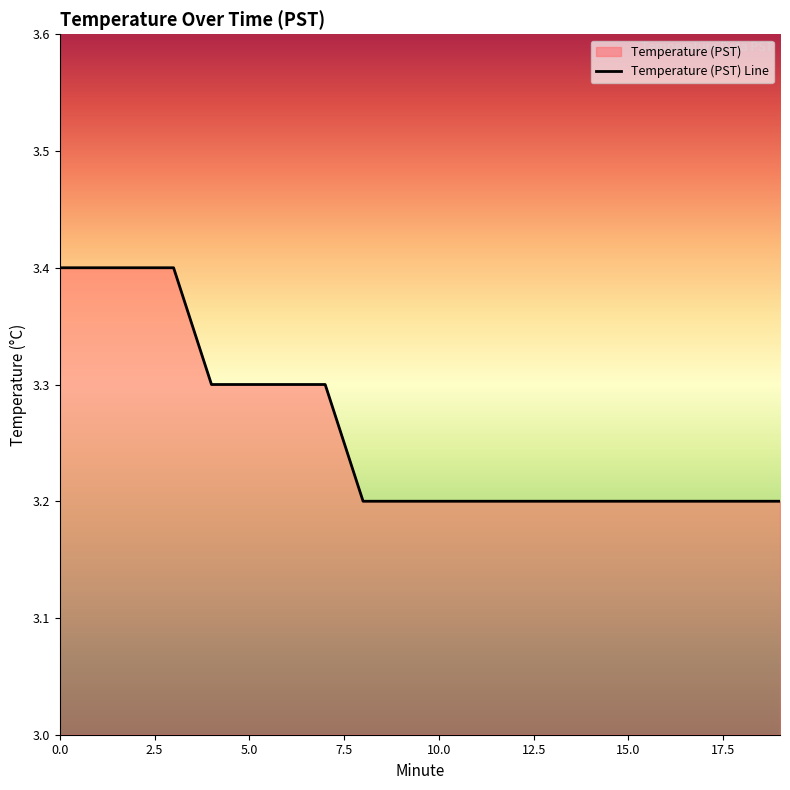

What is the difference between the maximum and second lowest values?

0.2